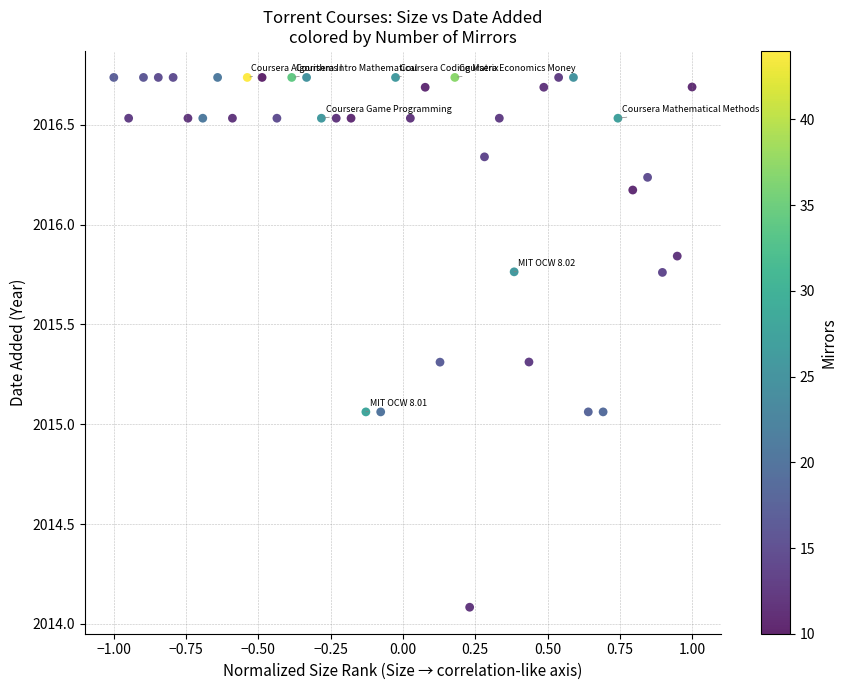

What is the range of Y values (max minus min)?

2.7